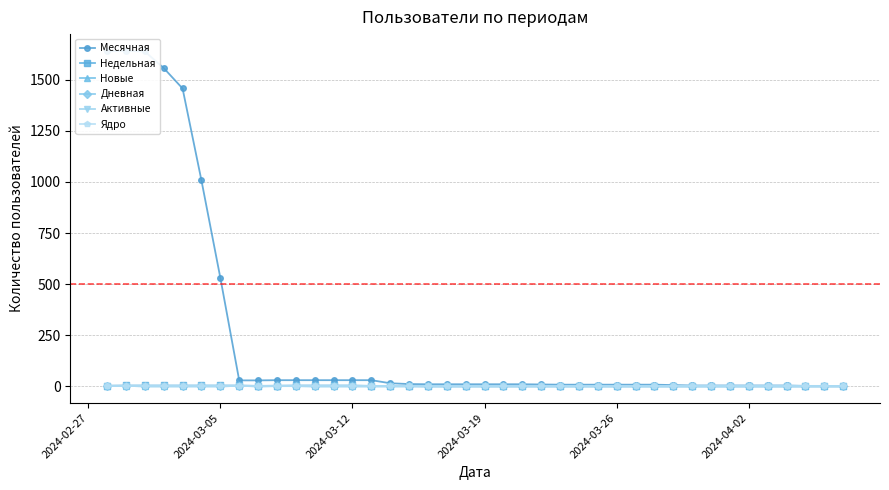

How many lines are shown in the chart?

6